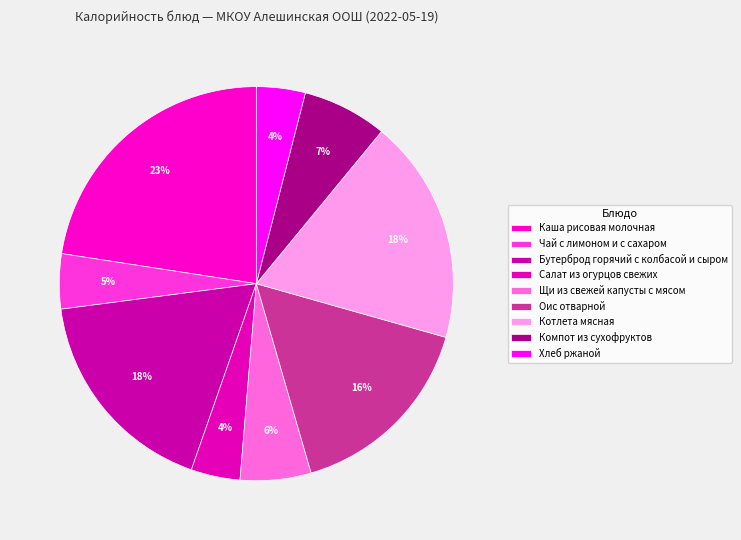

Count the number of slices in the pie.

9